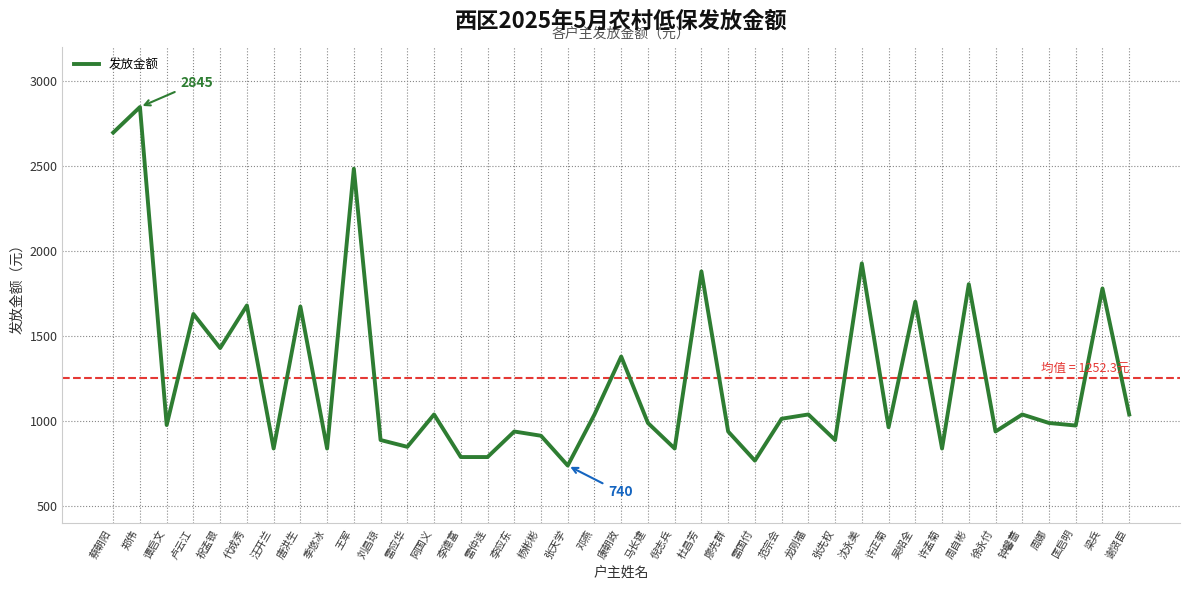

At which category does the data reach its first local peak?

郑伟